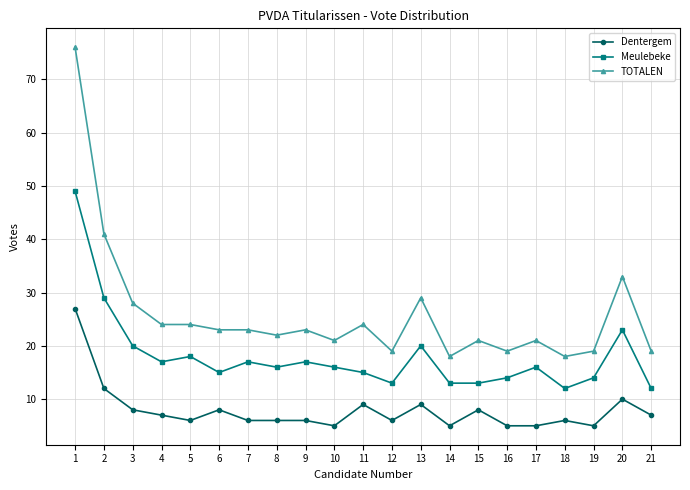

How many data points does each series have?

21